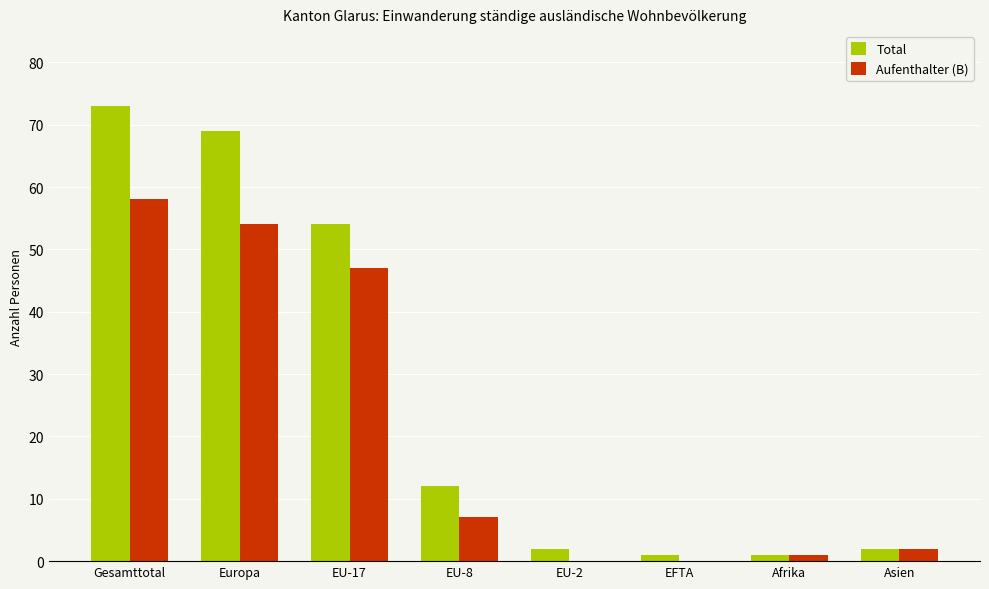

At which label is Aufenthalter (B) closest to 29?

EU-17